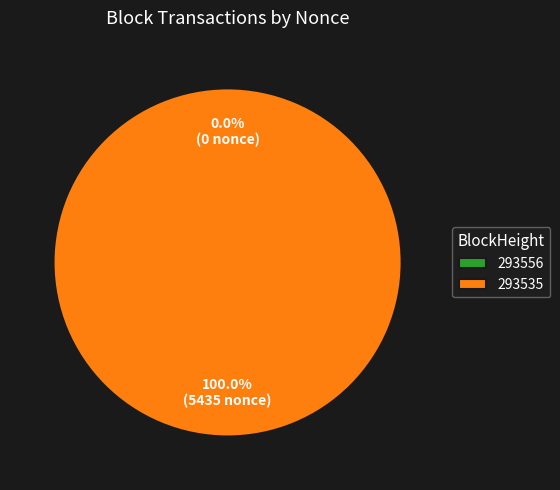

What percentage is the 293535 slice, to the nearest percent?

100%